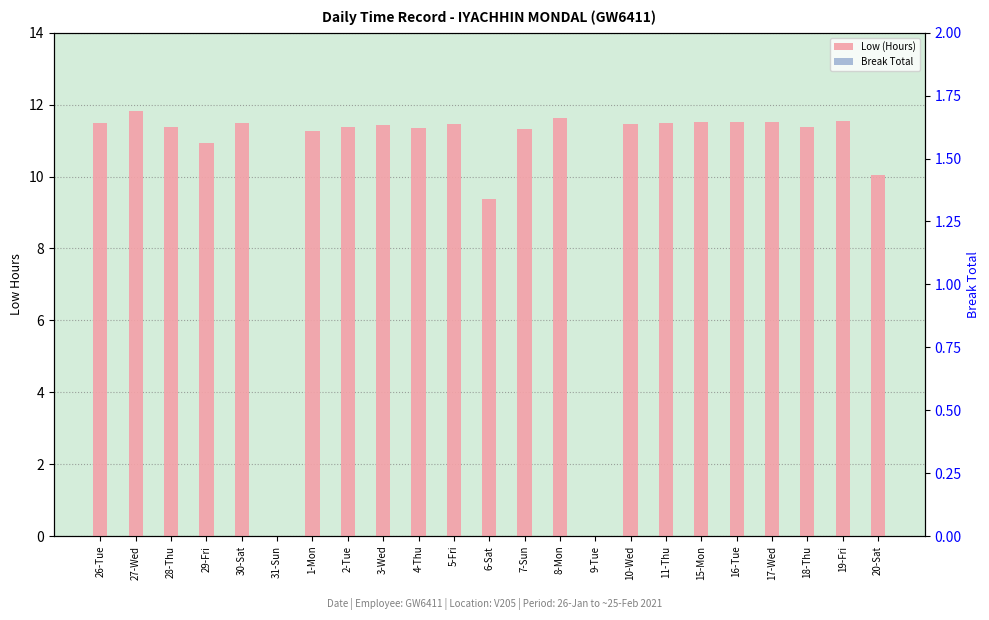

How many bars are there in each group?

2